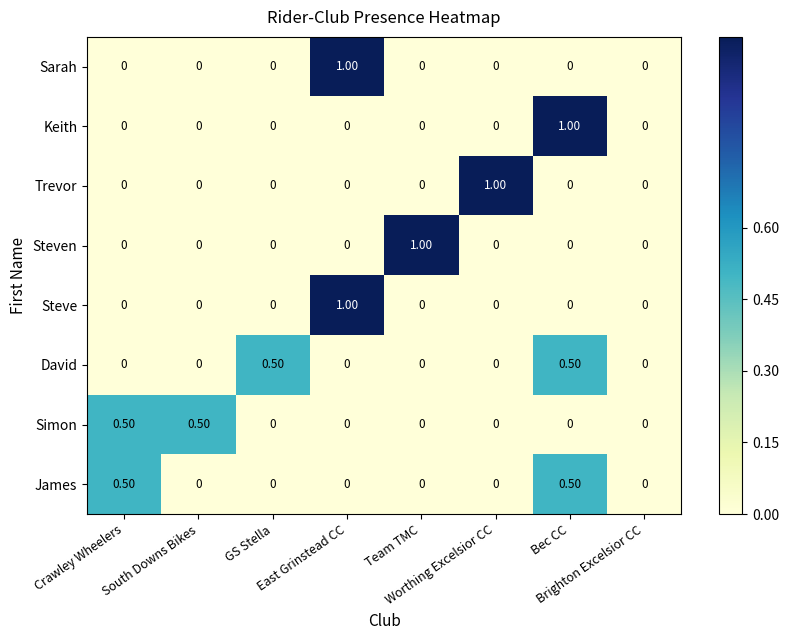

What is the spread (max minus min) of values at GS Stella?

0.5